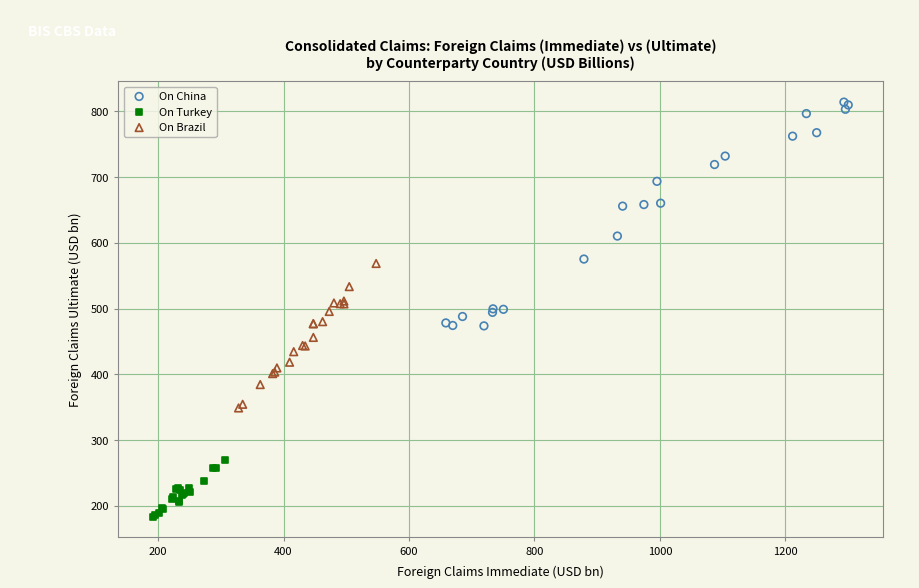

Which series has the largest Y range (max minus min)?

On China